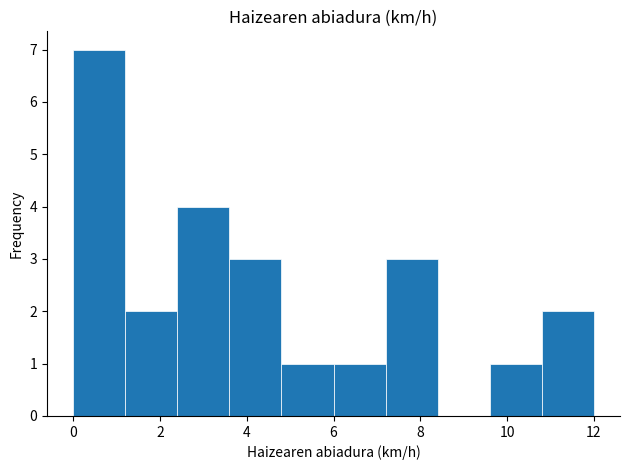

What is the height of the bar covering 4.8 to 6.0 on the x-axis? The values are not printed on the chart, so give them approximately, as read against the axis.

1